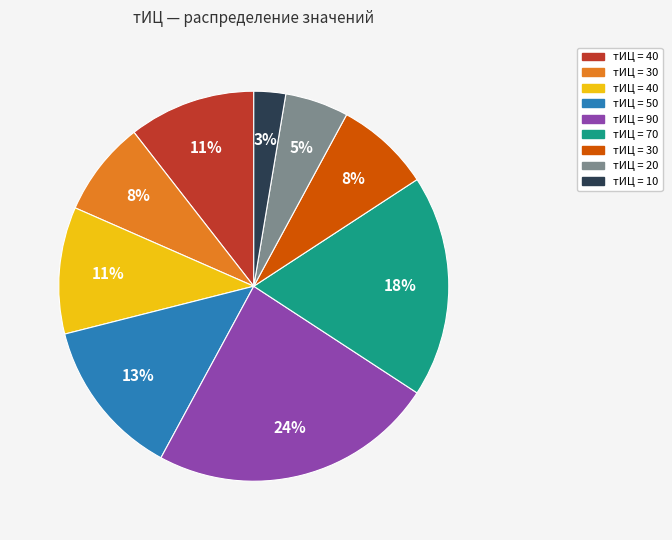

Is there a majority slice in this chart?

No